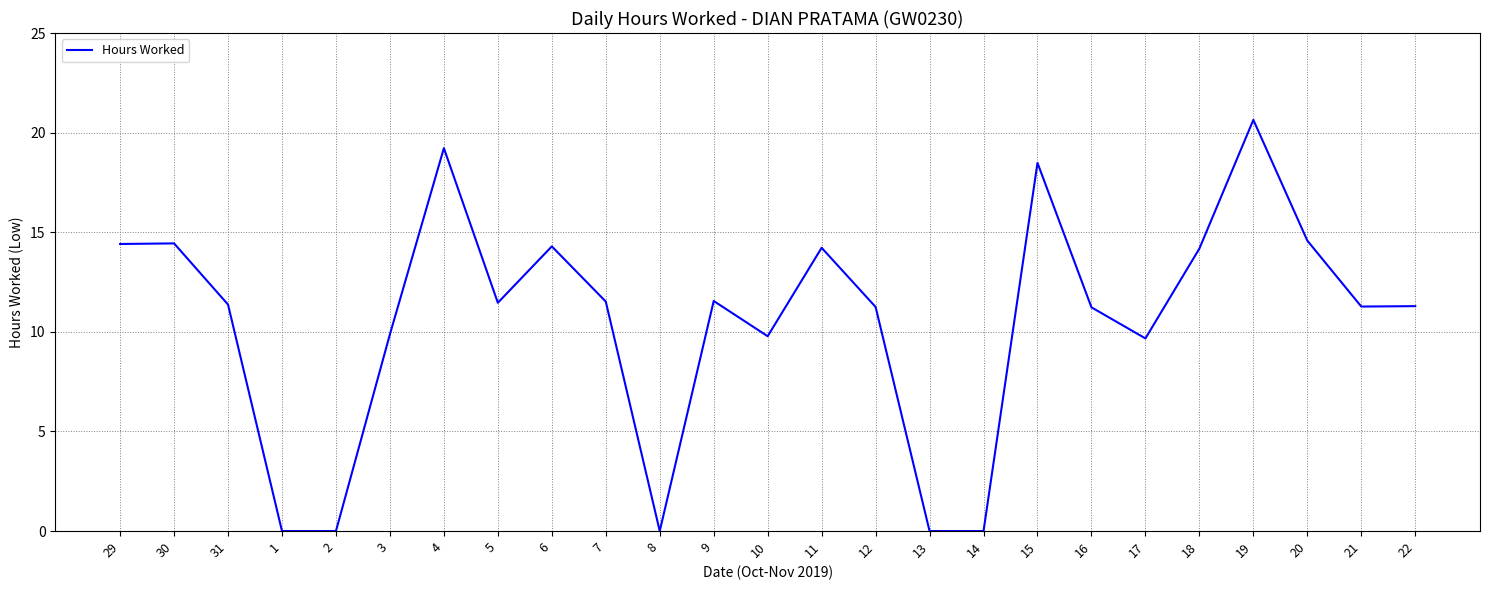

Which label corresponds to the largest value in the chart?

19